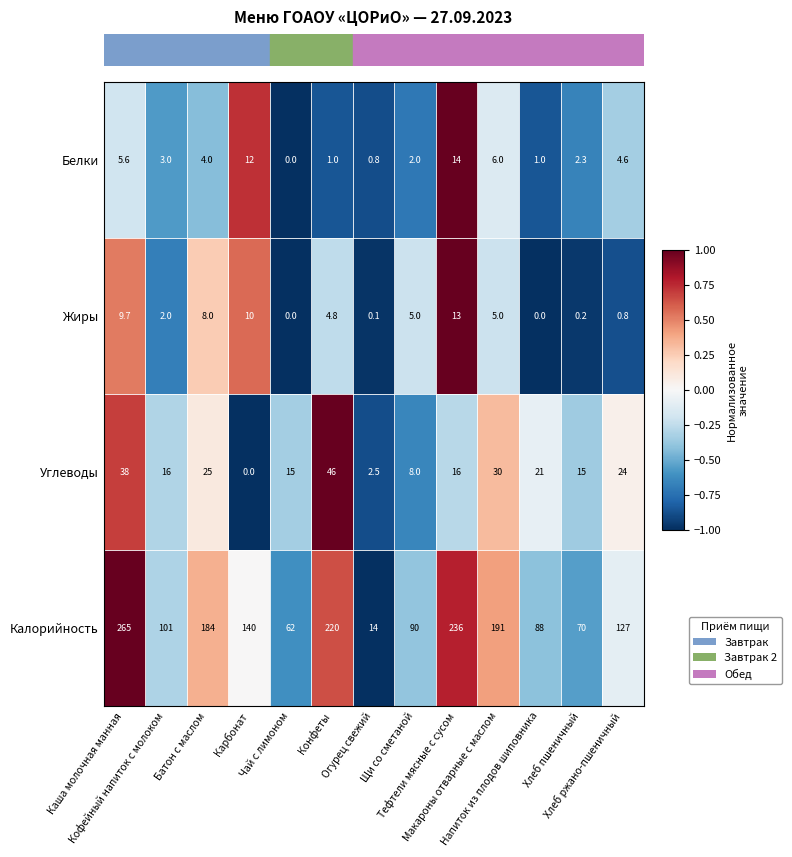

What is the greatest value displayed?

265.0